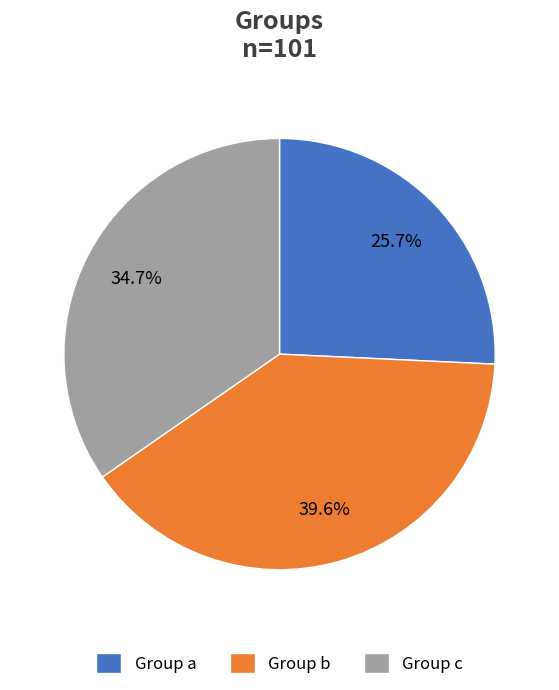

Does any single category account for the majority?

No